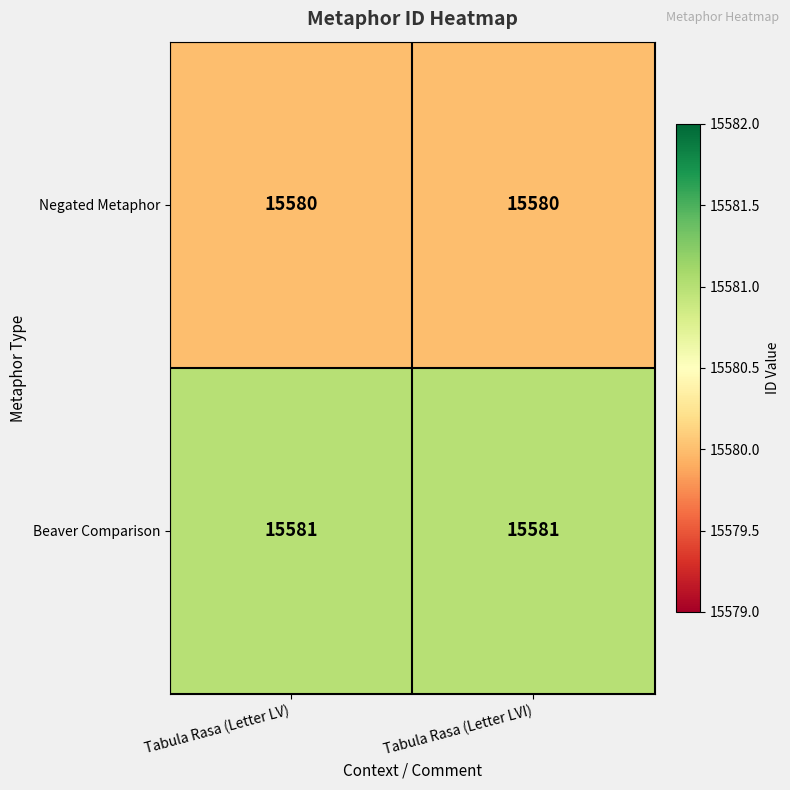

At Tabula Rasa (Letter LVI), list the series in order from smallest to largest.

Negated Metaphor, Beaver Comparison